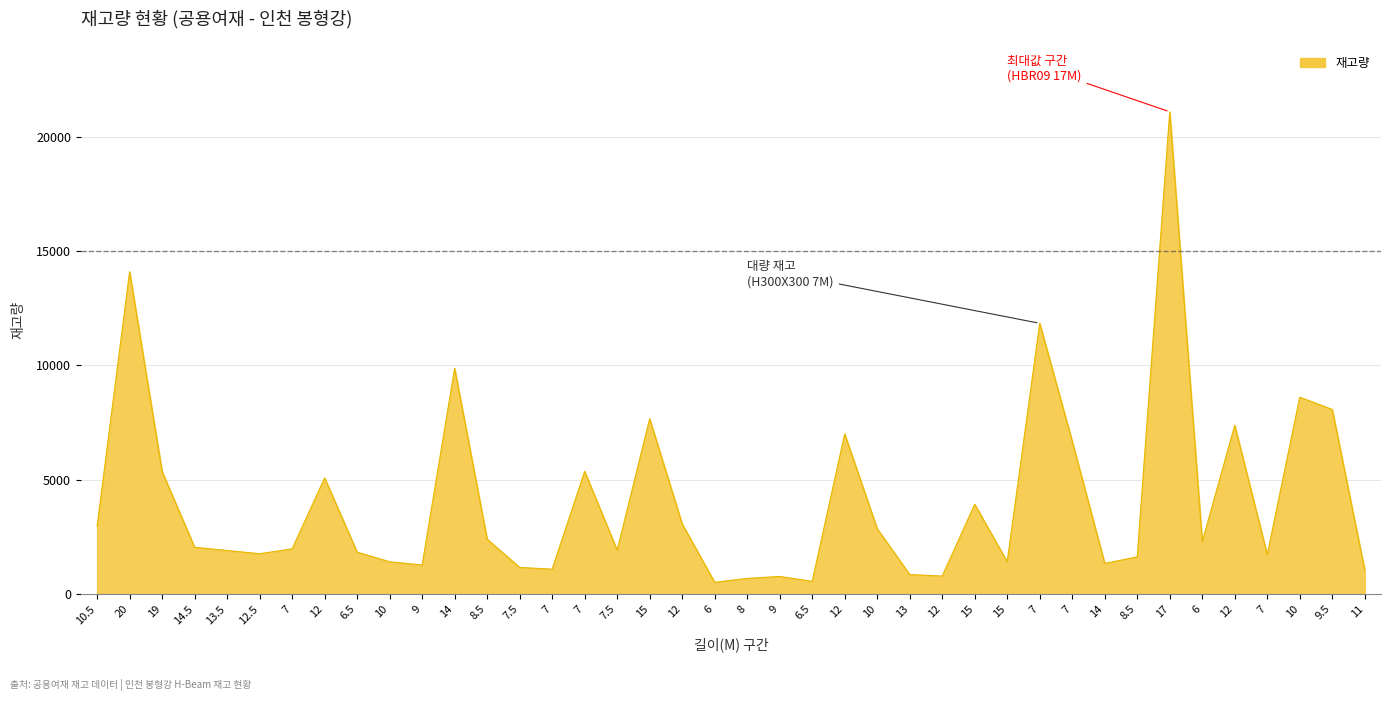

What is the ratio of the value at 10 to the value at 9.5?

0.4